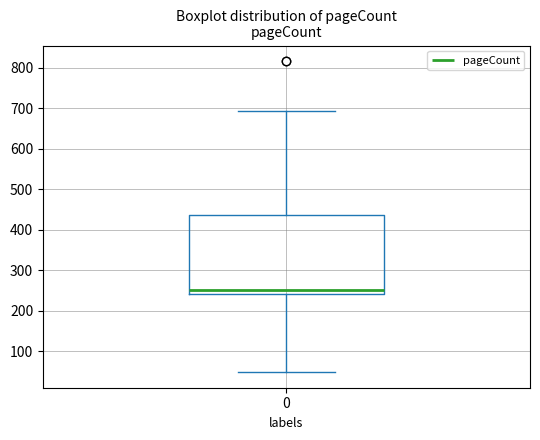

Read this box plot against the y-axis: the position of the median line, the range covered by the box, and the ends of both whiskers. The values are not printed on the chart, so give them approximately, as read against the axis.

median 250, box 240 to 440, whiskers 50 to 690